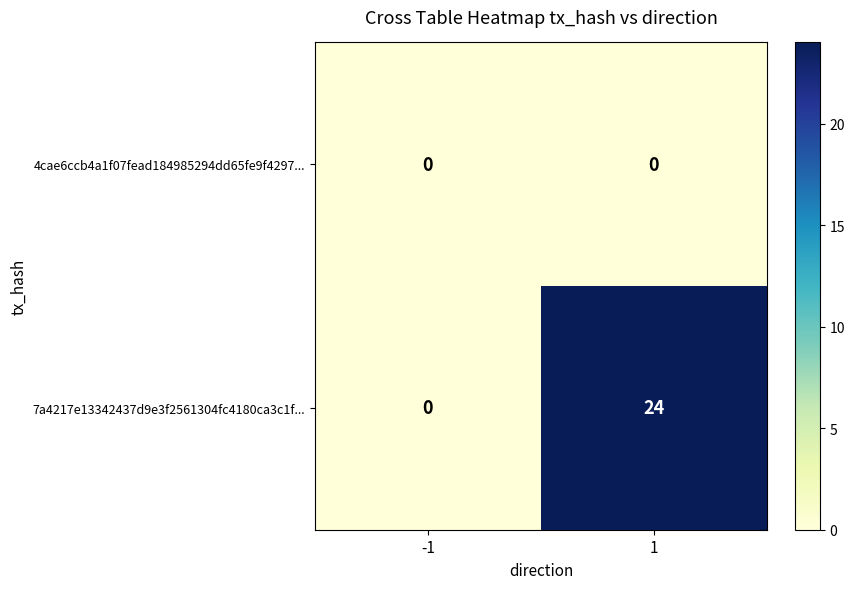

List the series in order of their peak value, lowest first.

4cae6ccb4a1f07fead184985294dd65fe9f4297..., 7a4217e13342437d9e3f2561304fc4180ca3c1f...